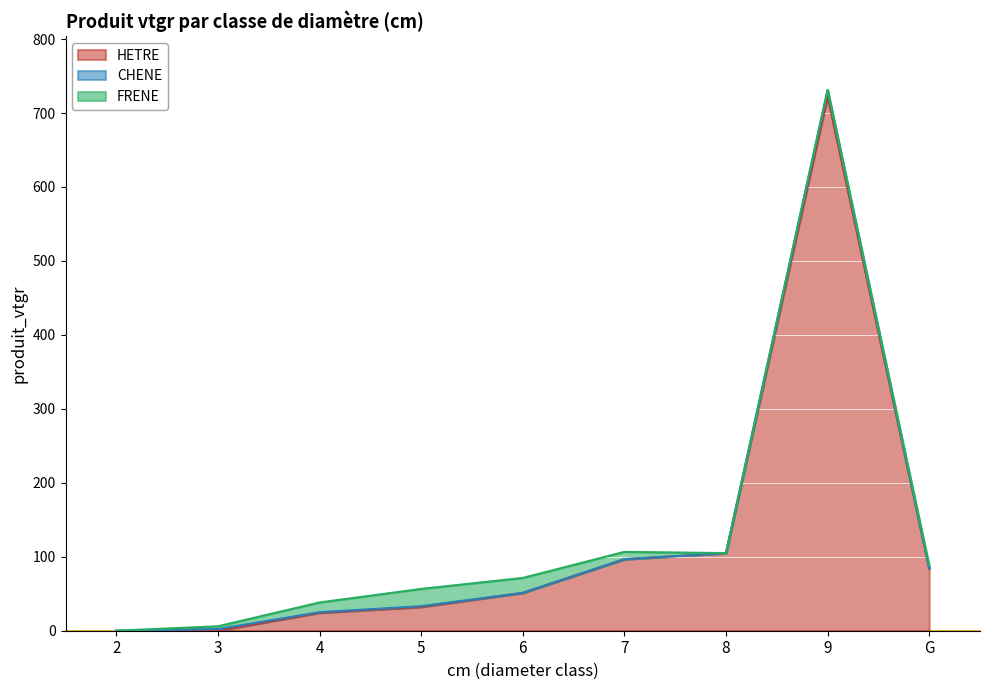

True or false: CHENE has a value of 3.1 at 3.

False